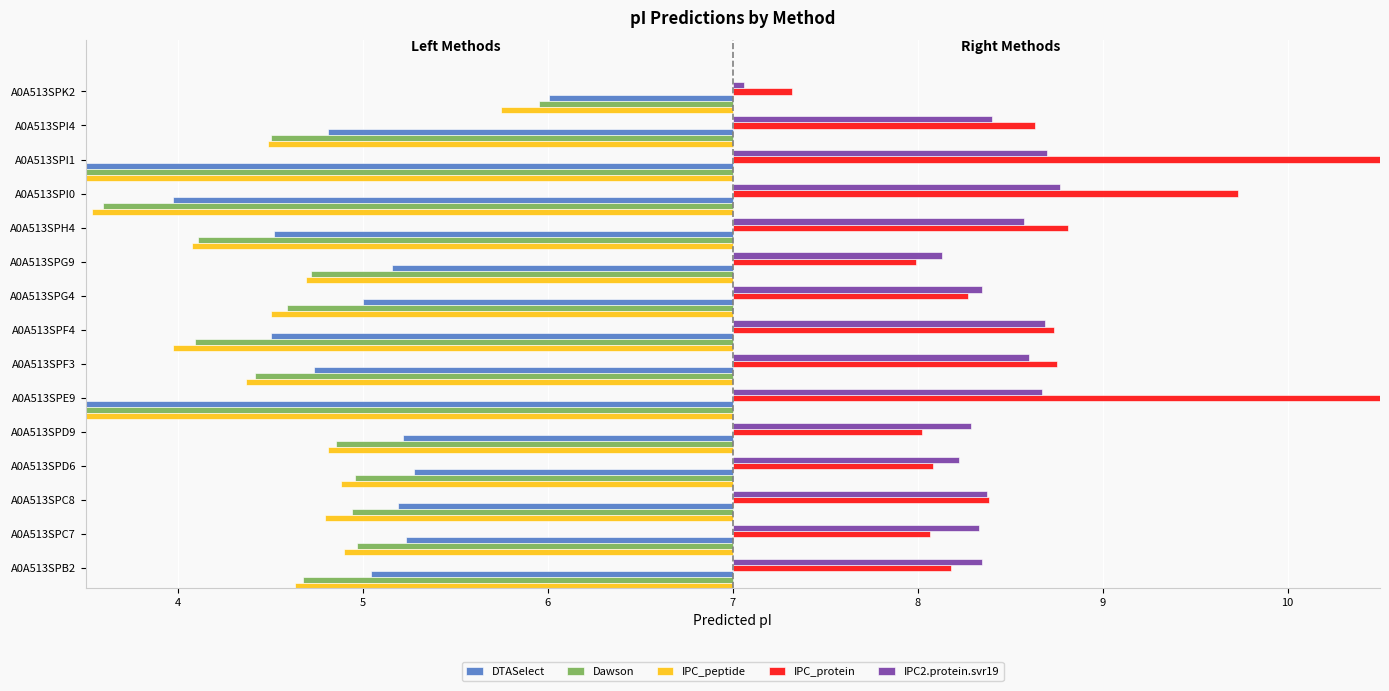

Which series has the largest total across all categories?

IPC_protein